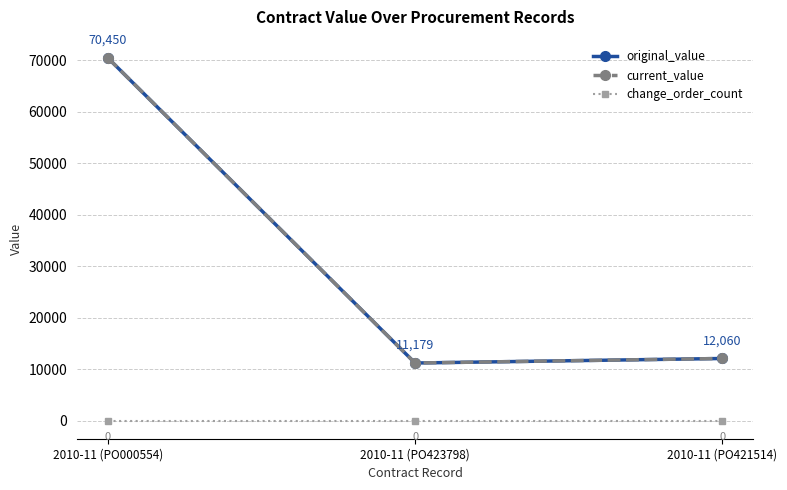

Is this an area chart (filled region under the line)?

No